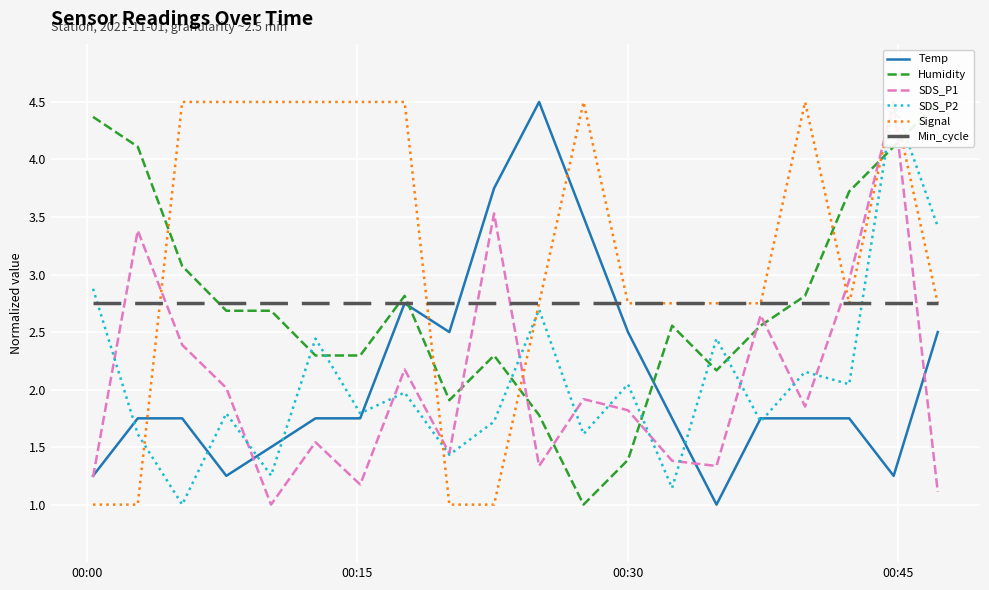

True or false: Signal and Humidity intersect in this chart.

True